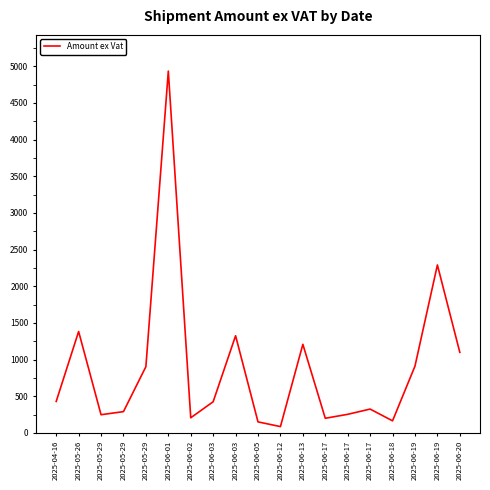

Is this an area chart (filled region under the line)?

No